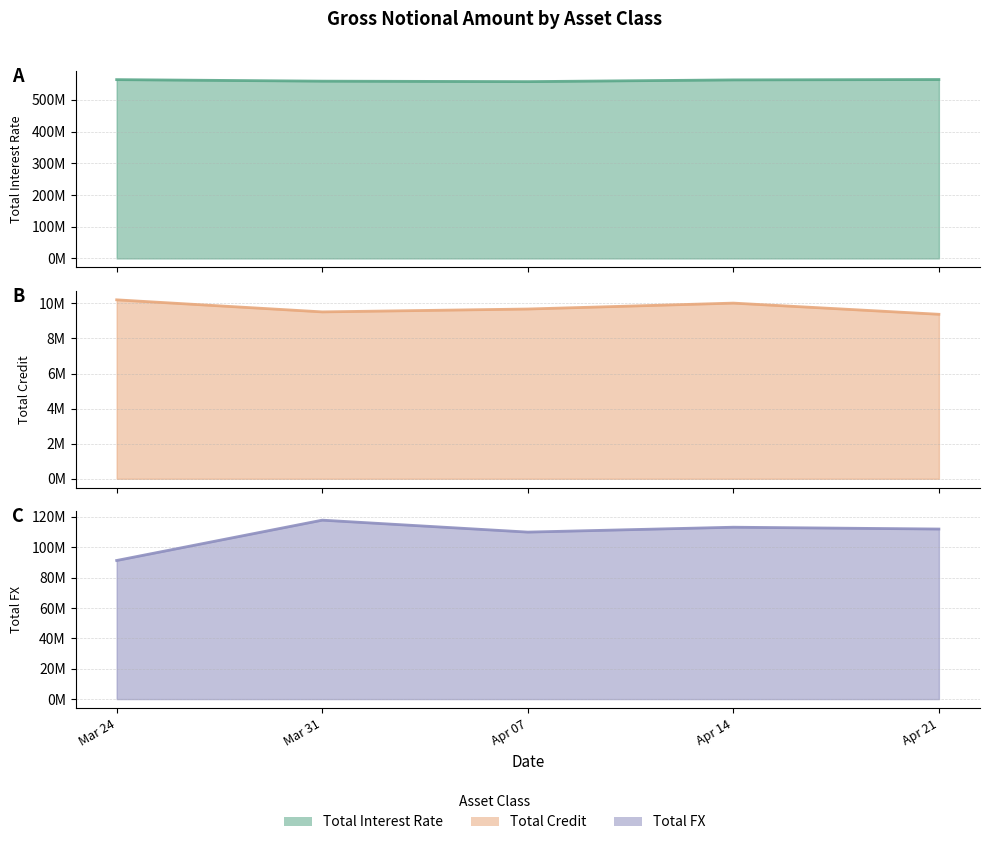

True or false: Total Interest Rate (line) has a value of 982778346 at Mar 31.

False